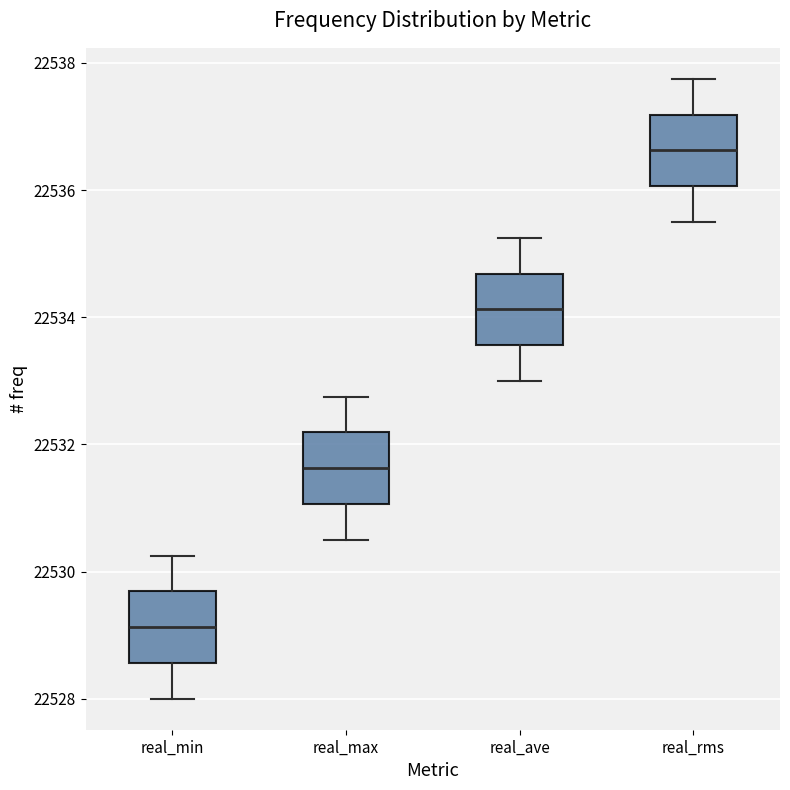

Which box has the highest median line?

real_rms